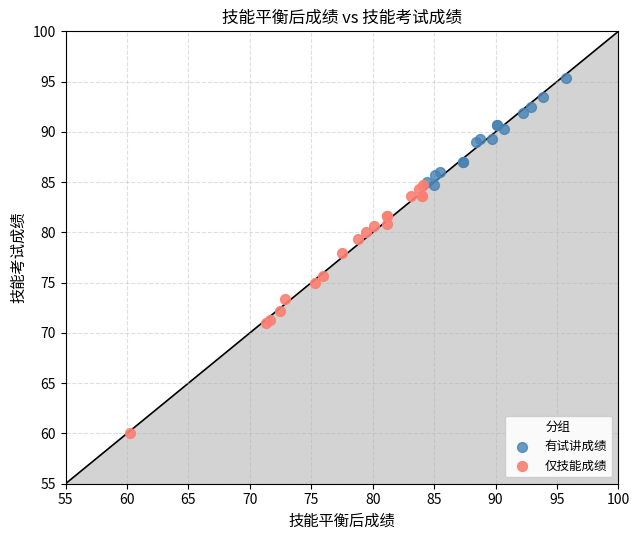

Which series contains the lowest Y value?

仅技能成绩